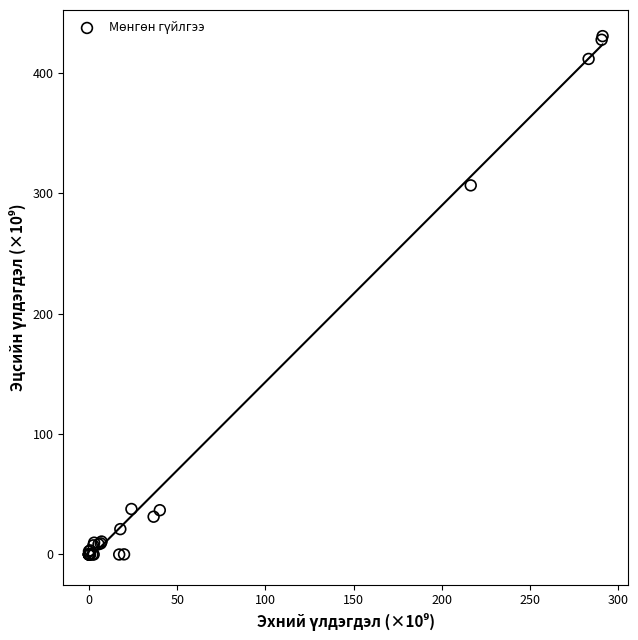

What Y value in the scatter plot is closest to 215?

306.6